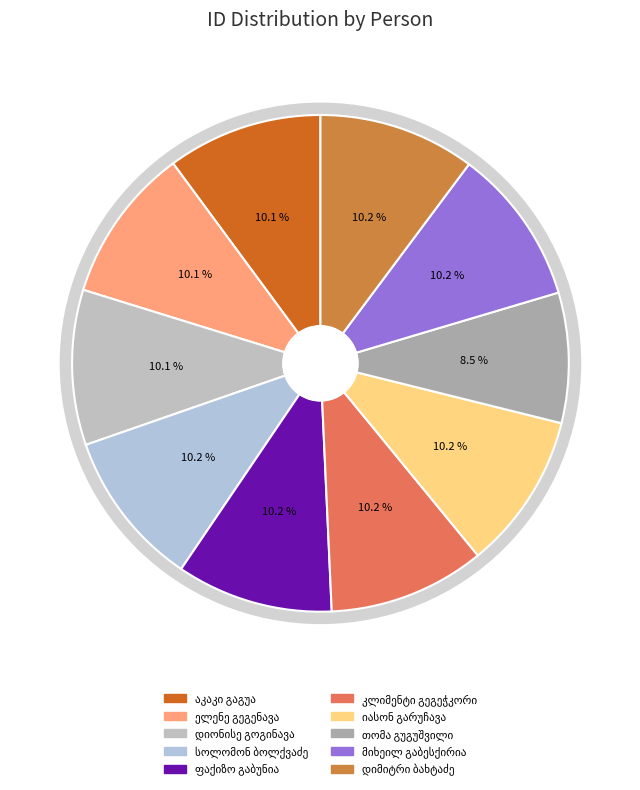

Count the number of slices in the pie.

10